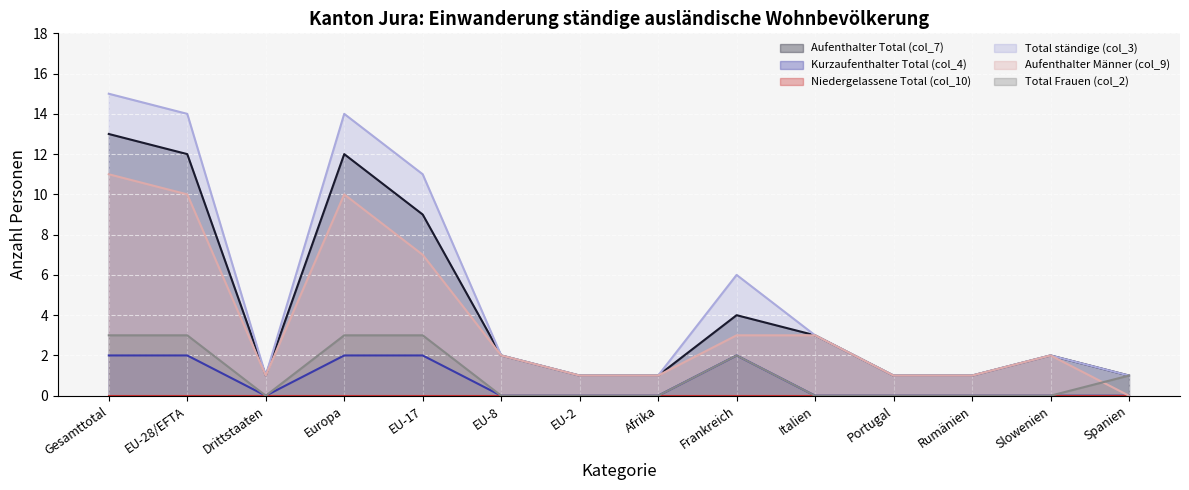

What is the spread (max minus min) of values at EU-28/EFTA?

14